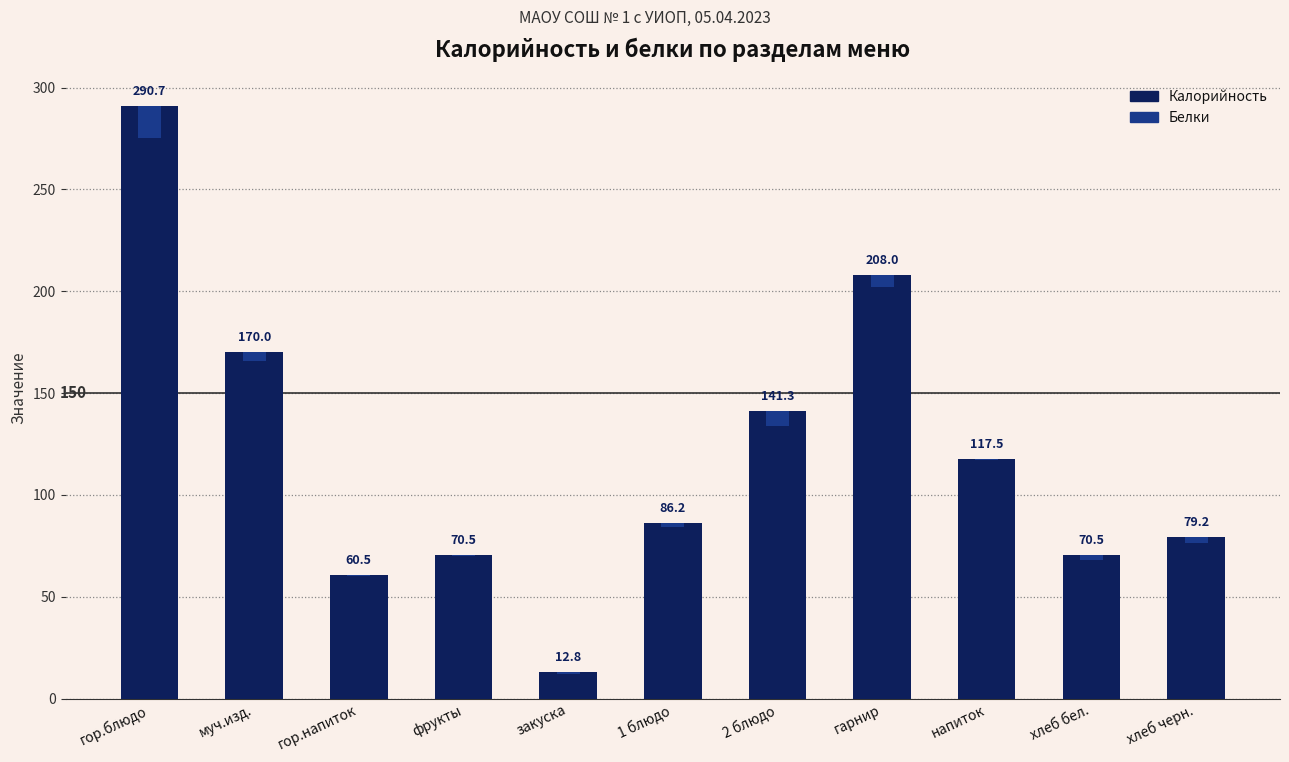

What is the difference between the second highest and minimum values in the Белки series?

7.3